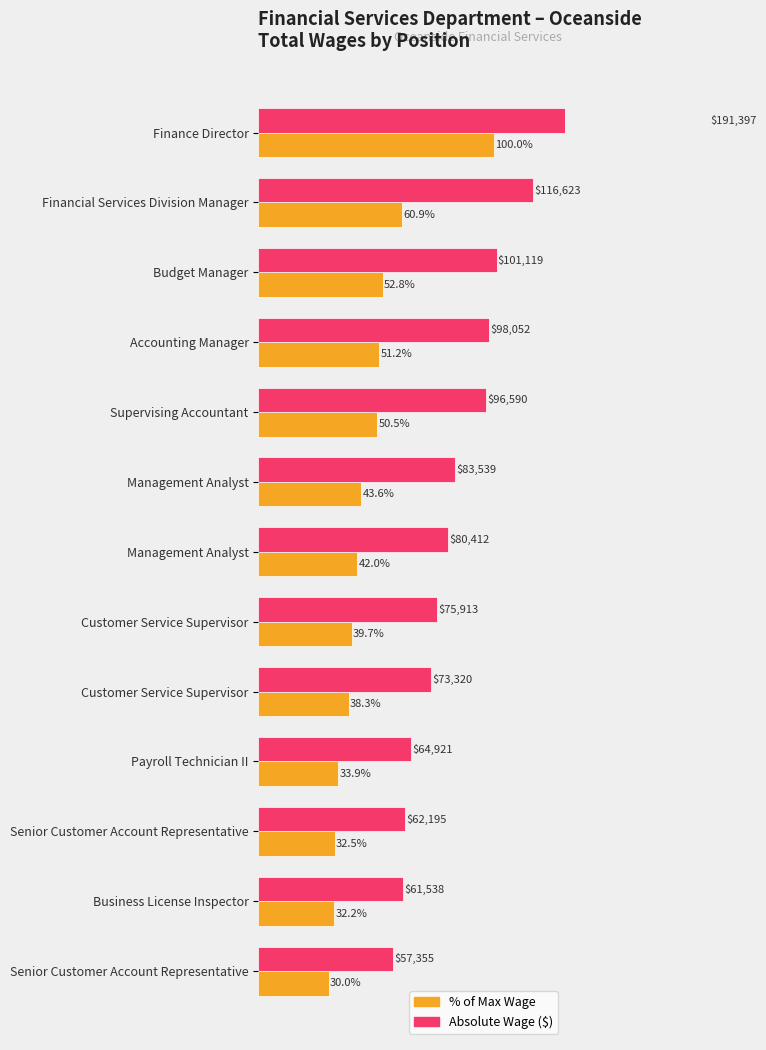

Count the number of data series in this chart.

2